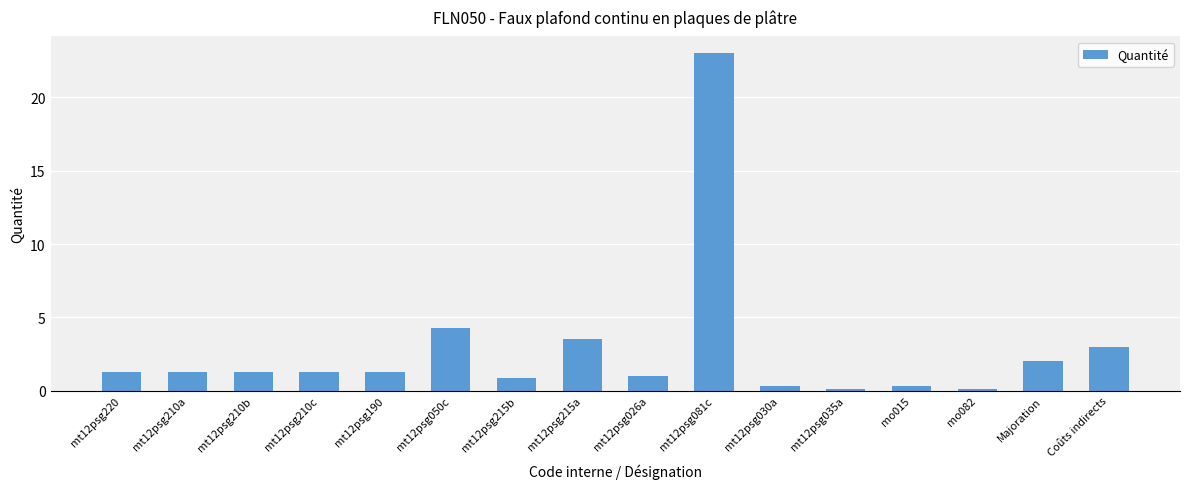

What is the value of the 15th bar from the left?

2.0